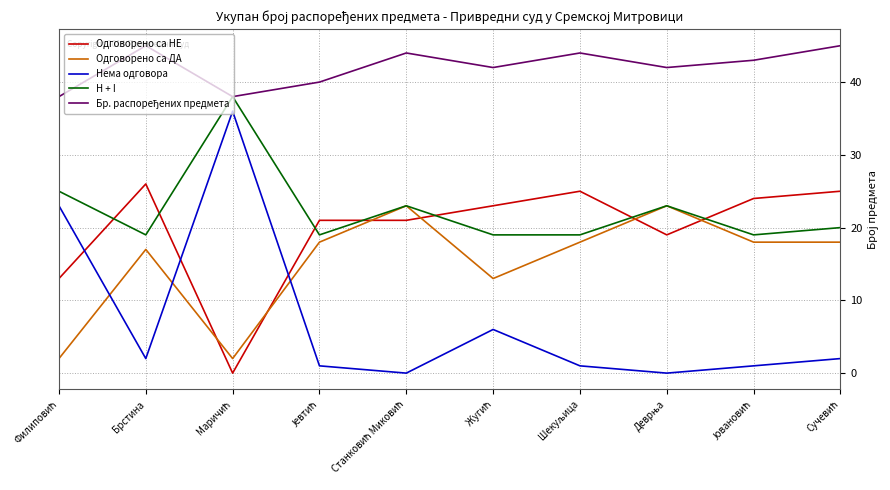

What is the lowest value of the H + I series?

19